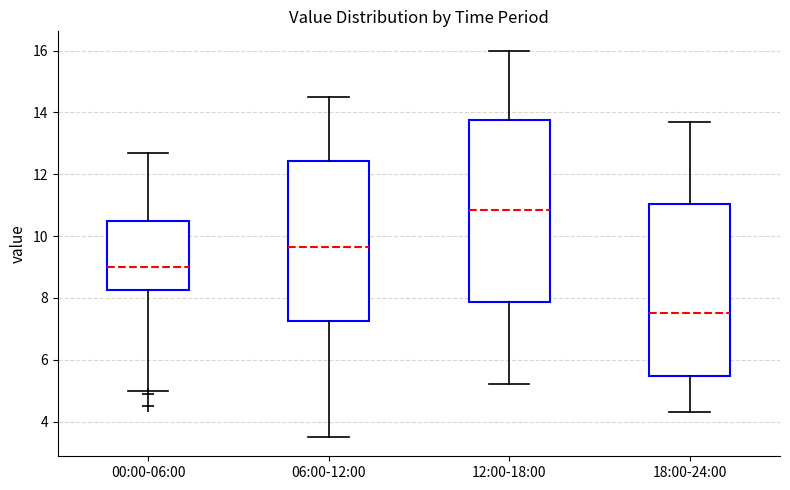

Which box has the lowest median line?

18:00-24:00